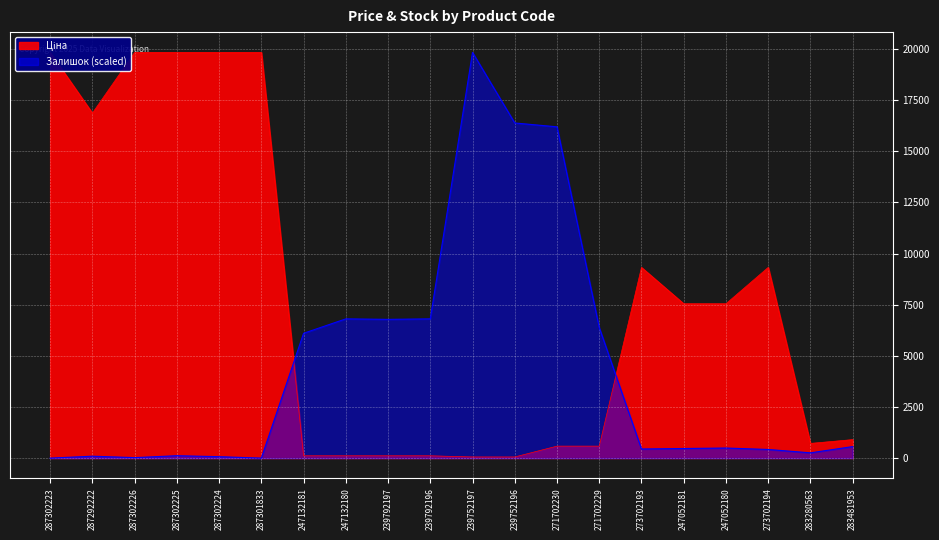

How many intersections are there between Ціна and Залишок?

2